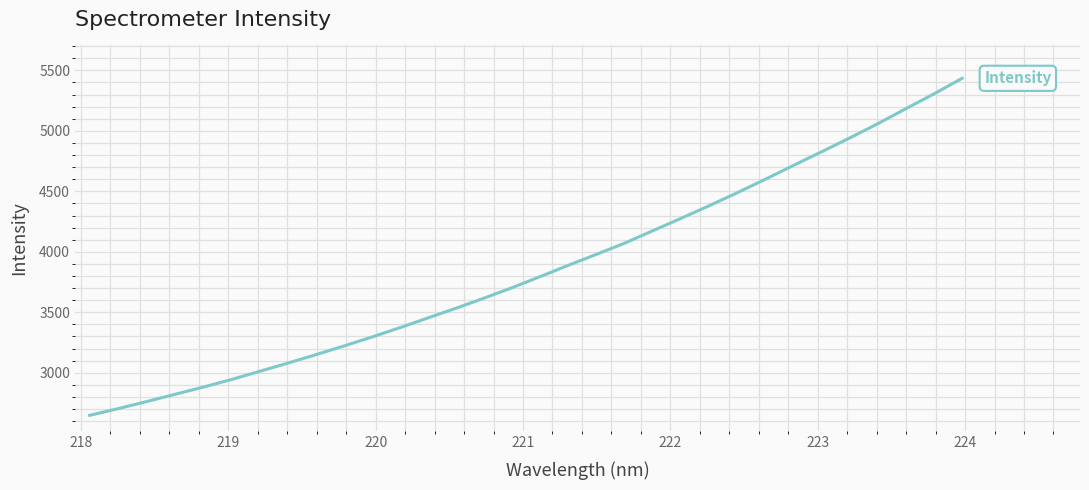

What is the minimum value shown in the chart?

2648.5